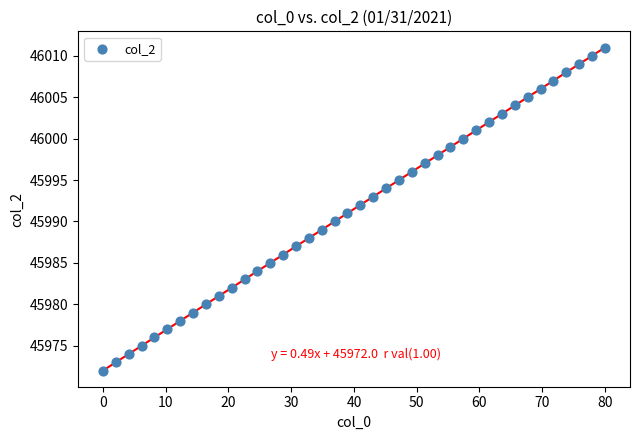

What is the range of Y values (max minus min)?

39